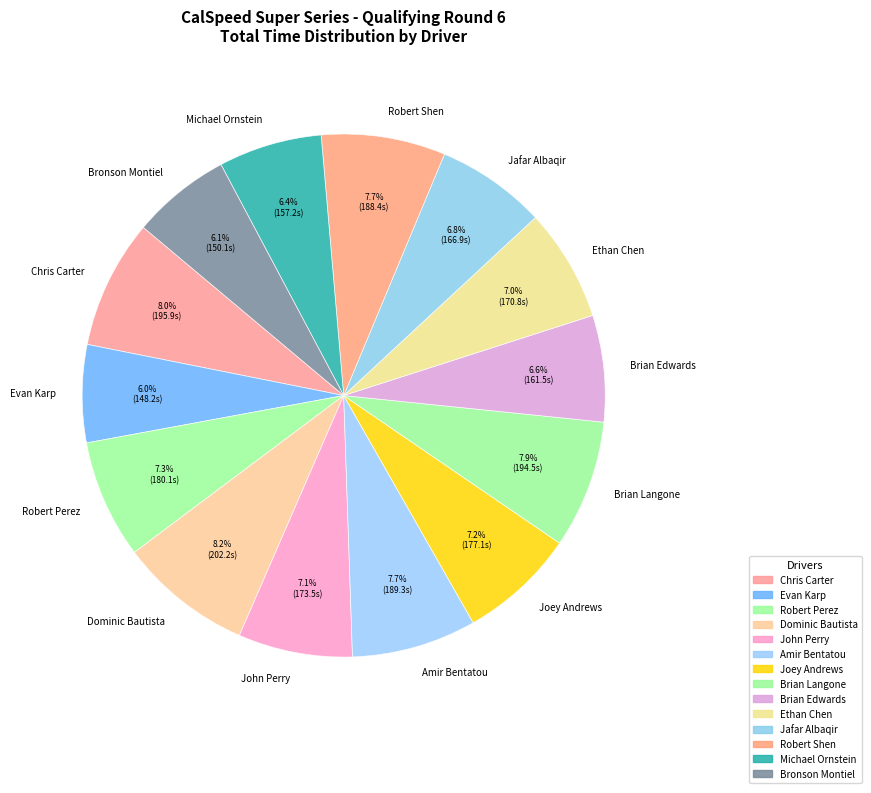

Count the number of slices in the pie.

14